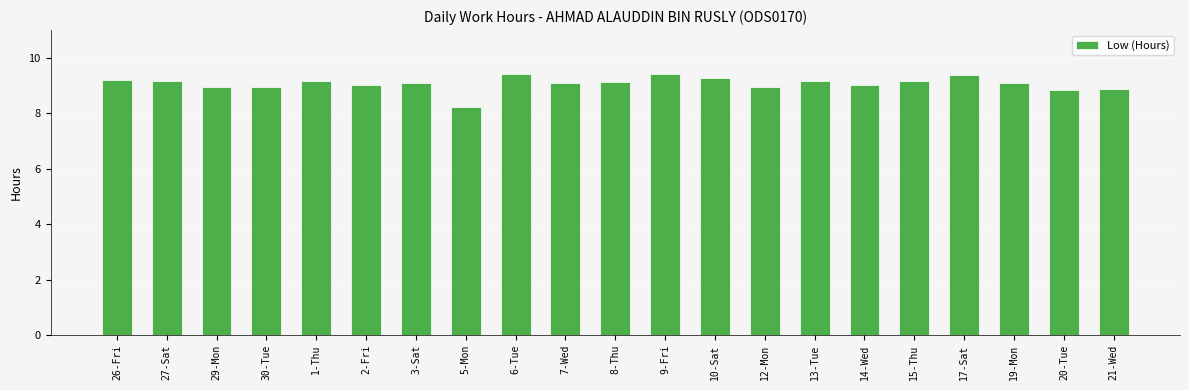

What is the label of the 21st bar from the left?

21-Wed